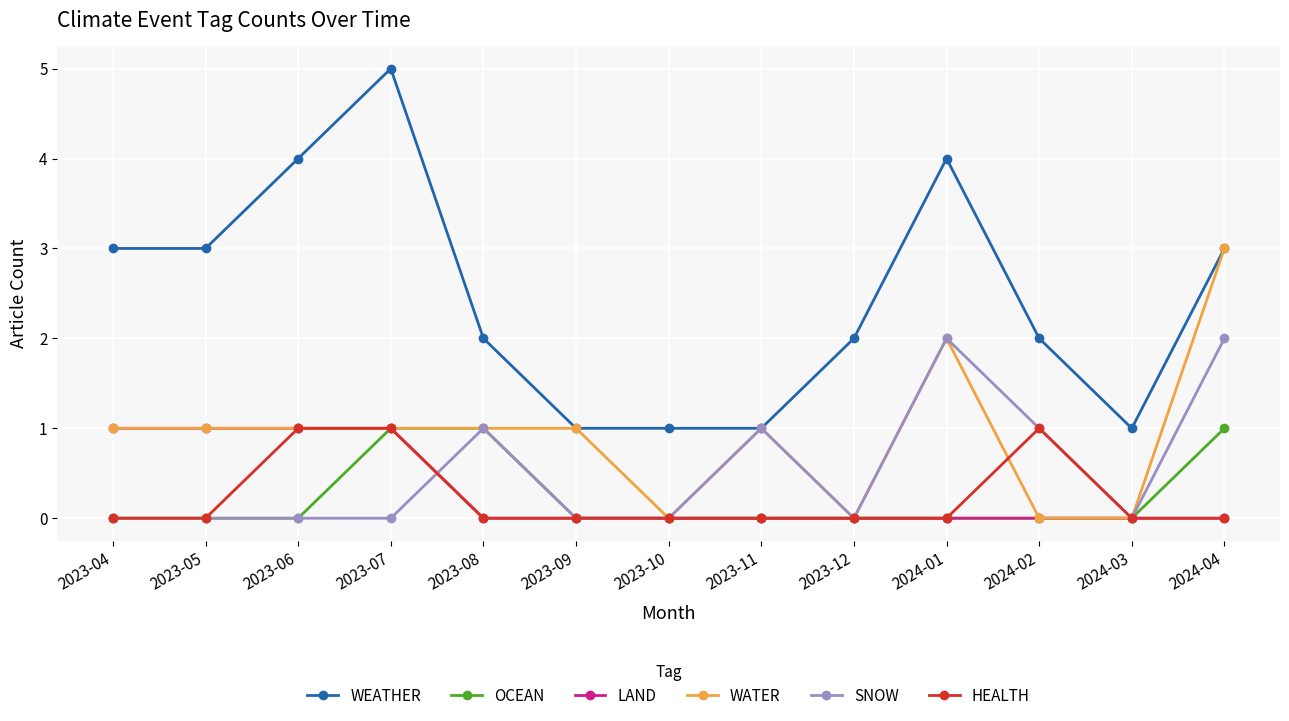

What position from the left is 2023-07?

4